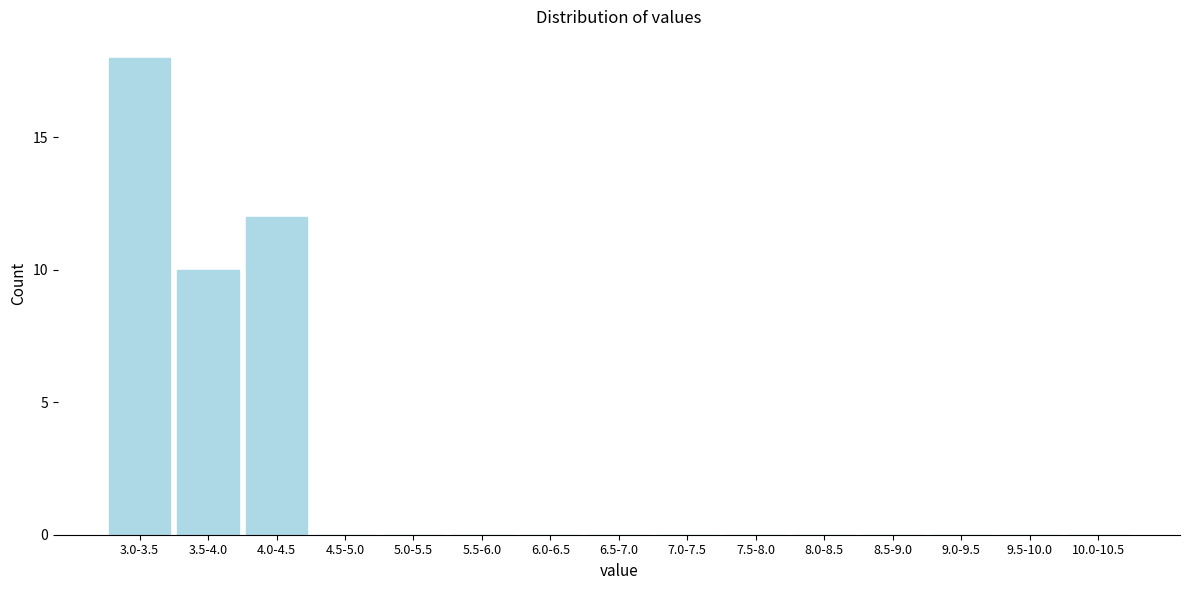

Reading left to right, extract all data points from this chart.

3.0-3.5=18	3.5-4.0=10	4.0-4.5=12	4.5-5.0=0	5.0-5.5=0	5.5-6.0=0	6.0-6.5=0	6.5-7.0=0	7.0-7.5=0	7.5-8.0=0	8.0-8.5=0	8.5-9.0=0	9.0-9.5=0	9.5-10.0=0	10.0-10.5=0